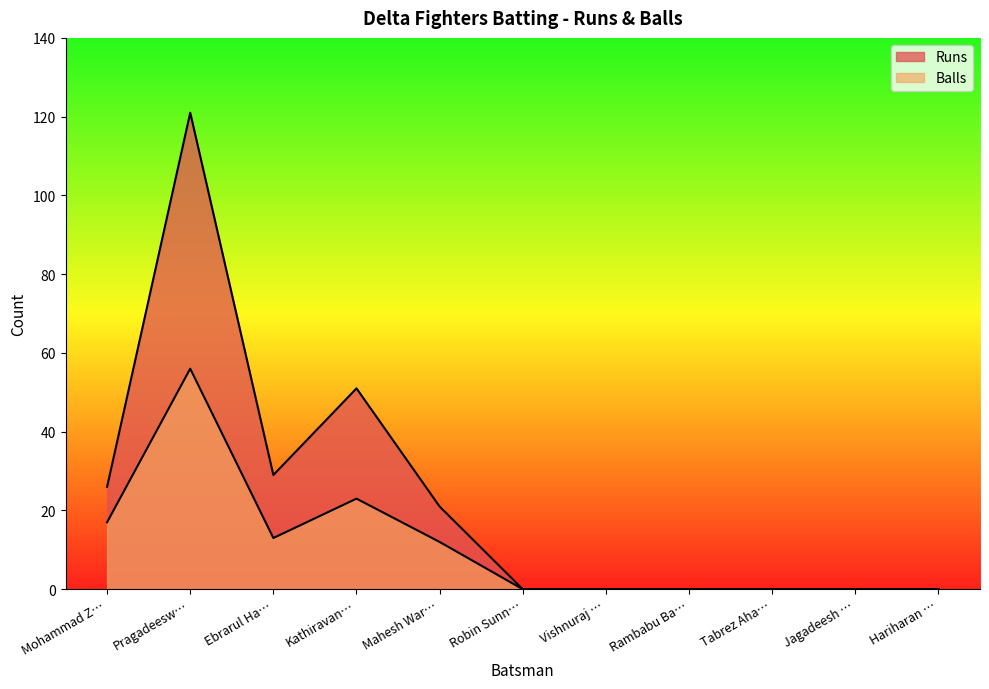

Between Ebrarul Ha… and Hariharan …, which series saw the biggest shift?

Runs